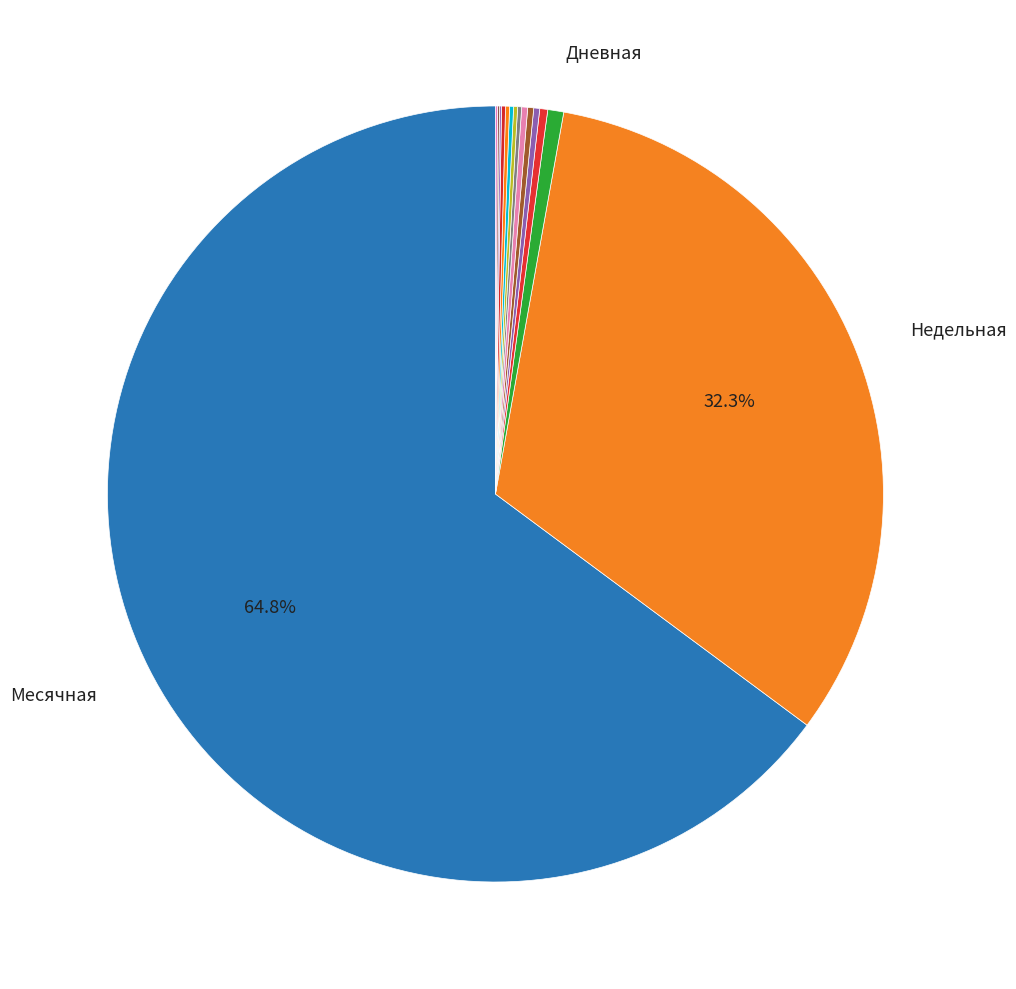

Does any single category account for the majority?

Yes